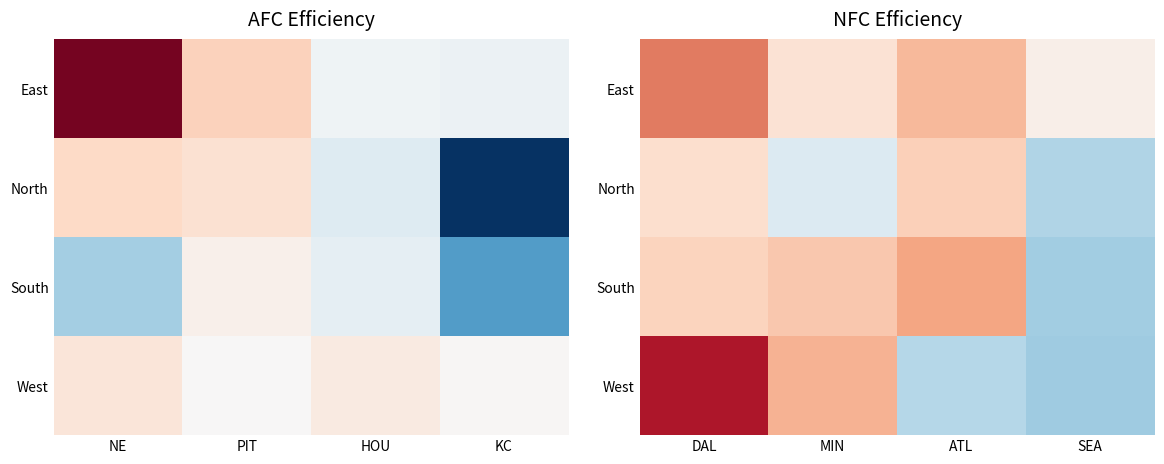

How many values in South are above zero?

3